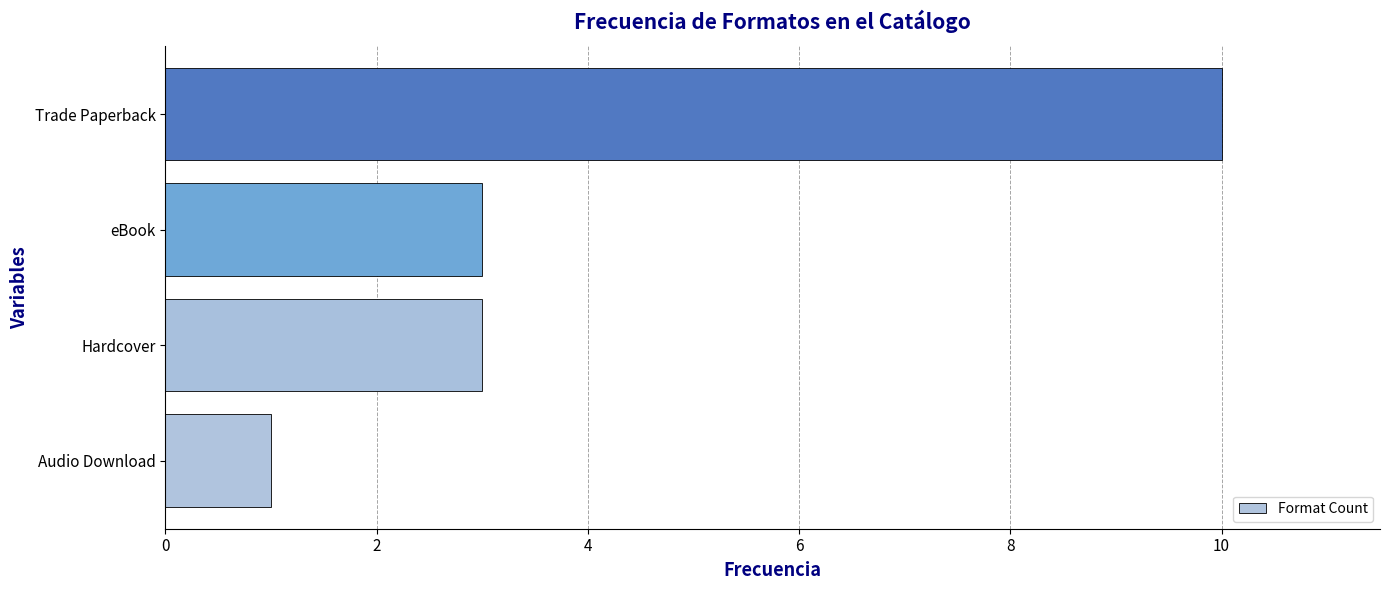

The chart shows a value of 2 at eBook. True or false?

False